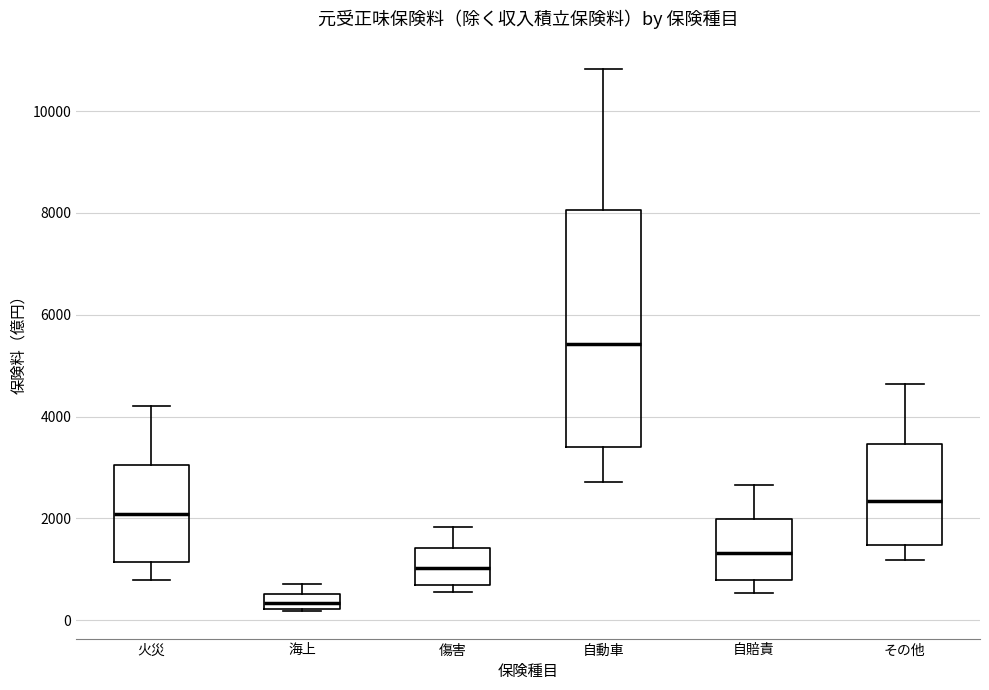

Comparing the boxes themselves (not the whiskers), which one is the tallest?

自動車